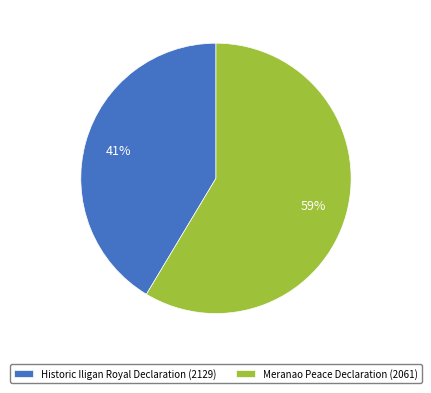

Is it true that Meranao Peace Declaration (2061) is 71% of the pie?

False